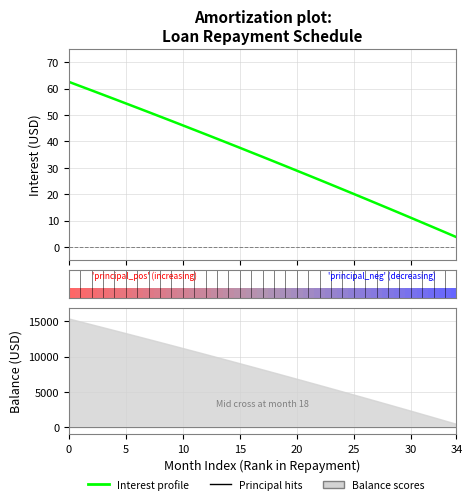

Between 29 and 13, which is larger?

13